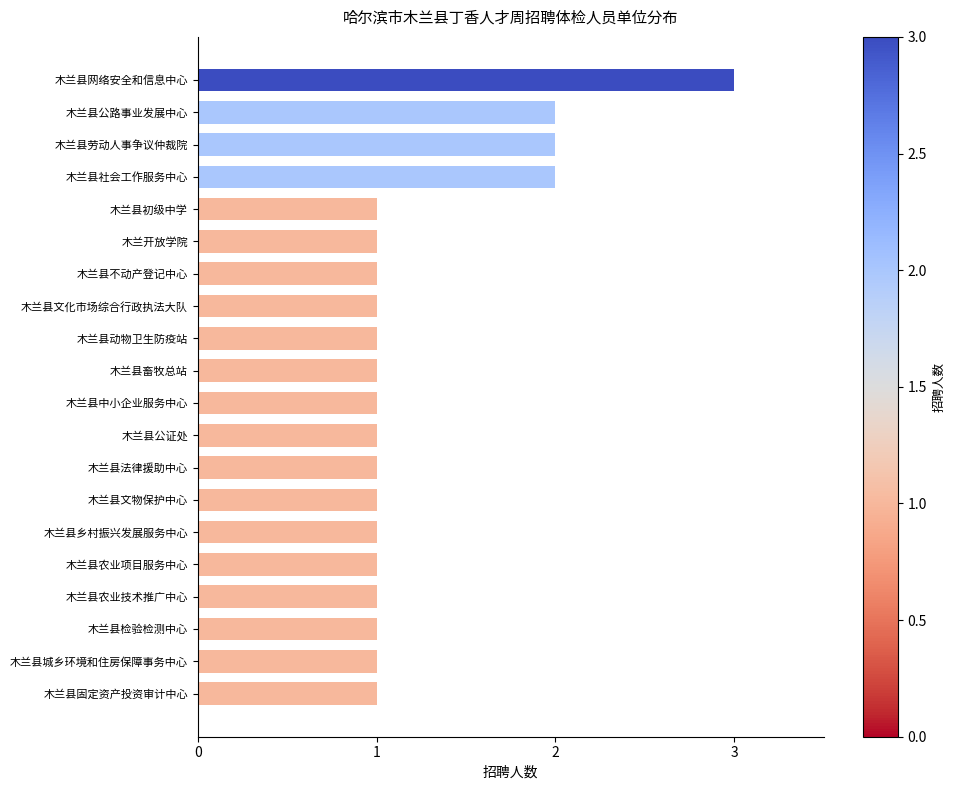

How many values are between 1 and 2?

19